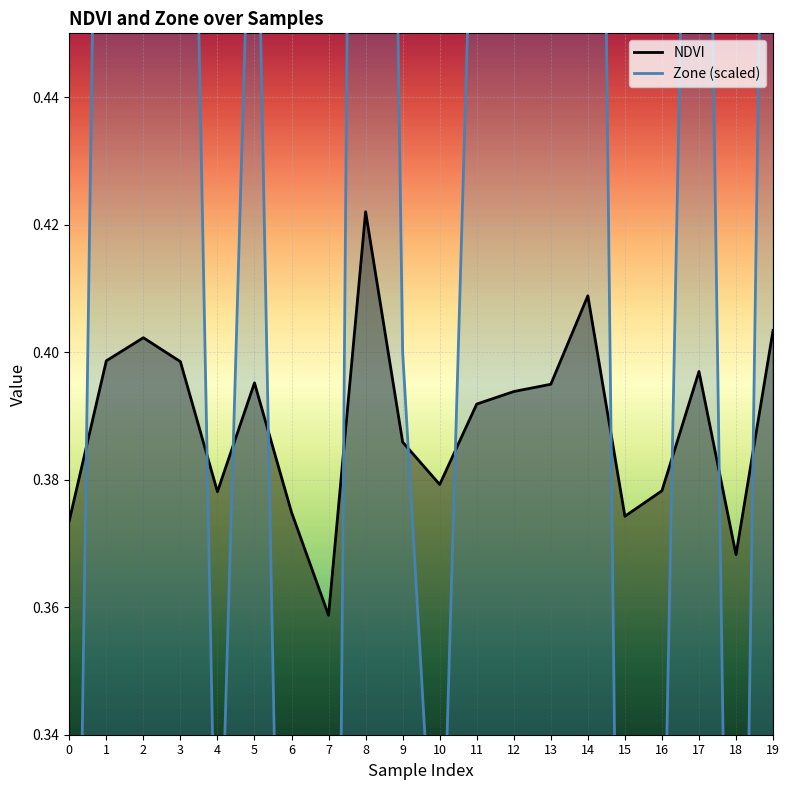

Which has a higher value, 9 or 18?

9